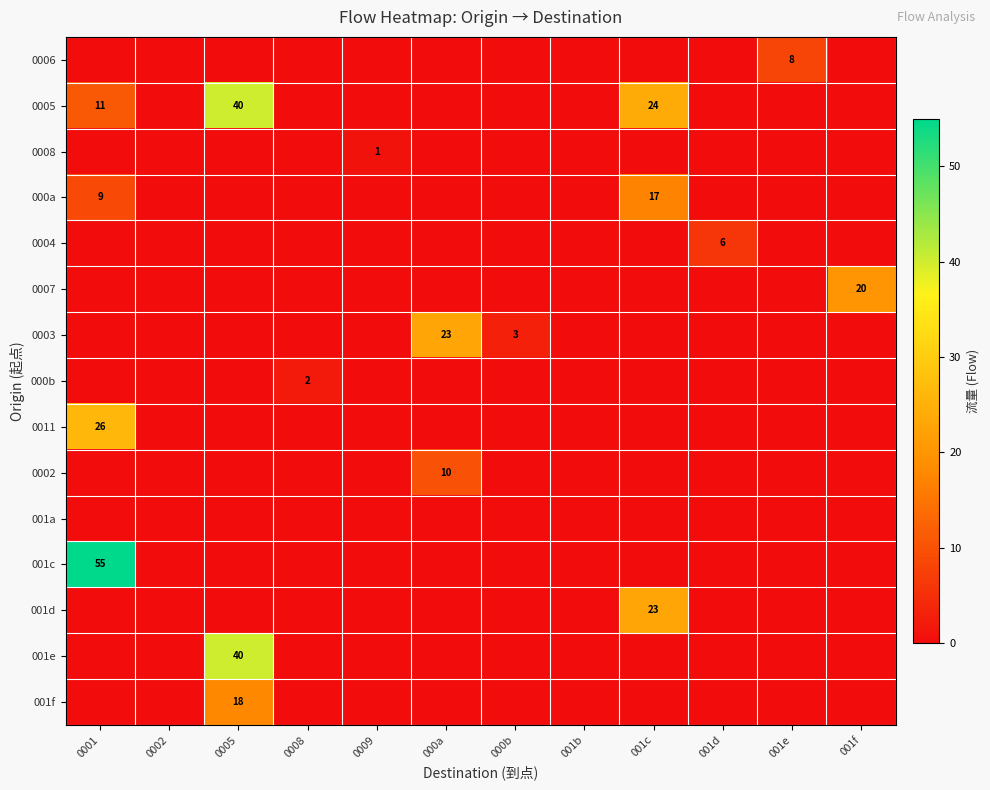

At which label does 0011 reach its peak?

0001